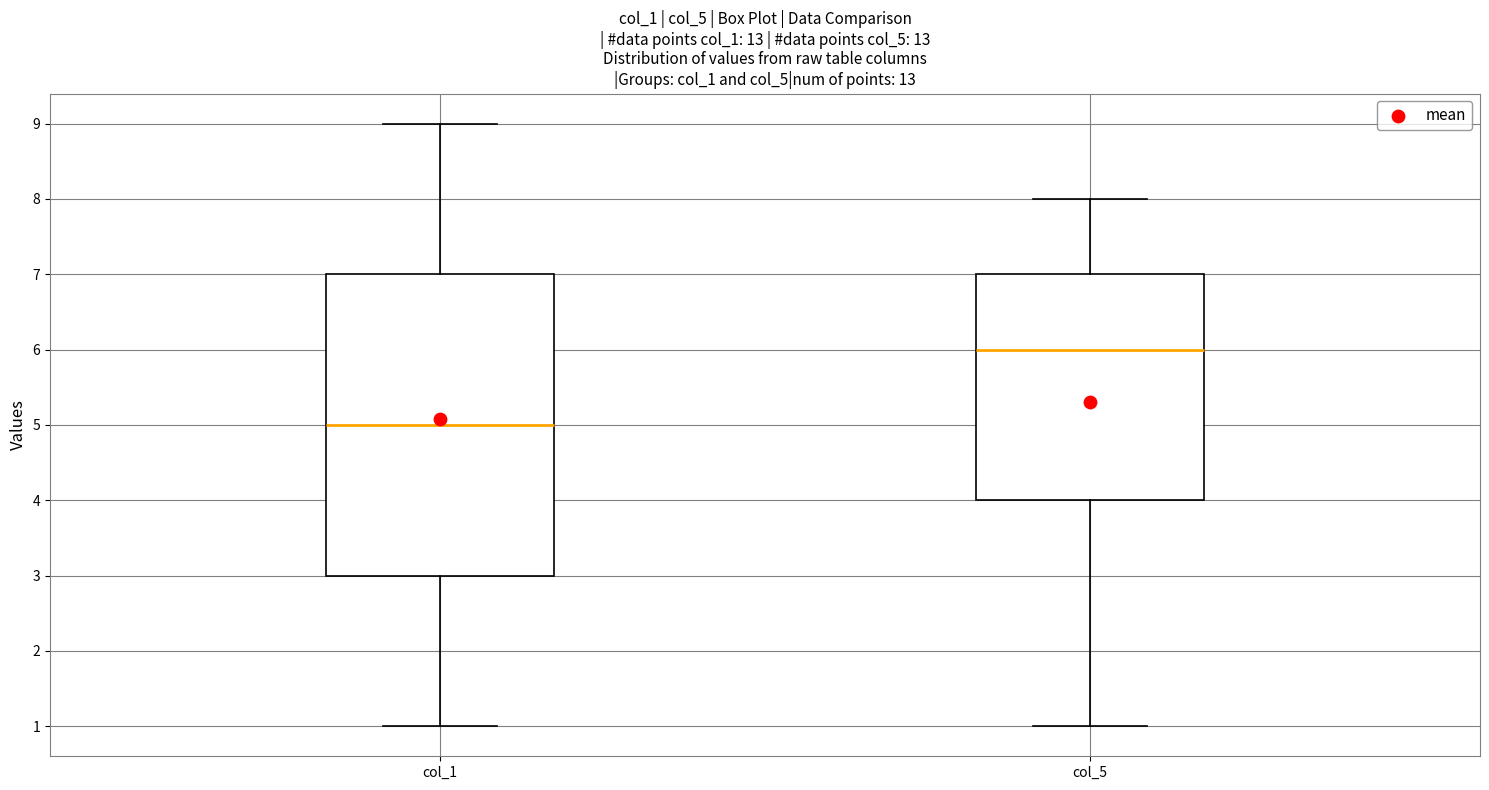

Which box's median line is the lowest?

col_1